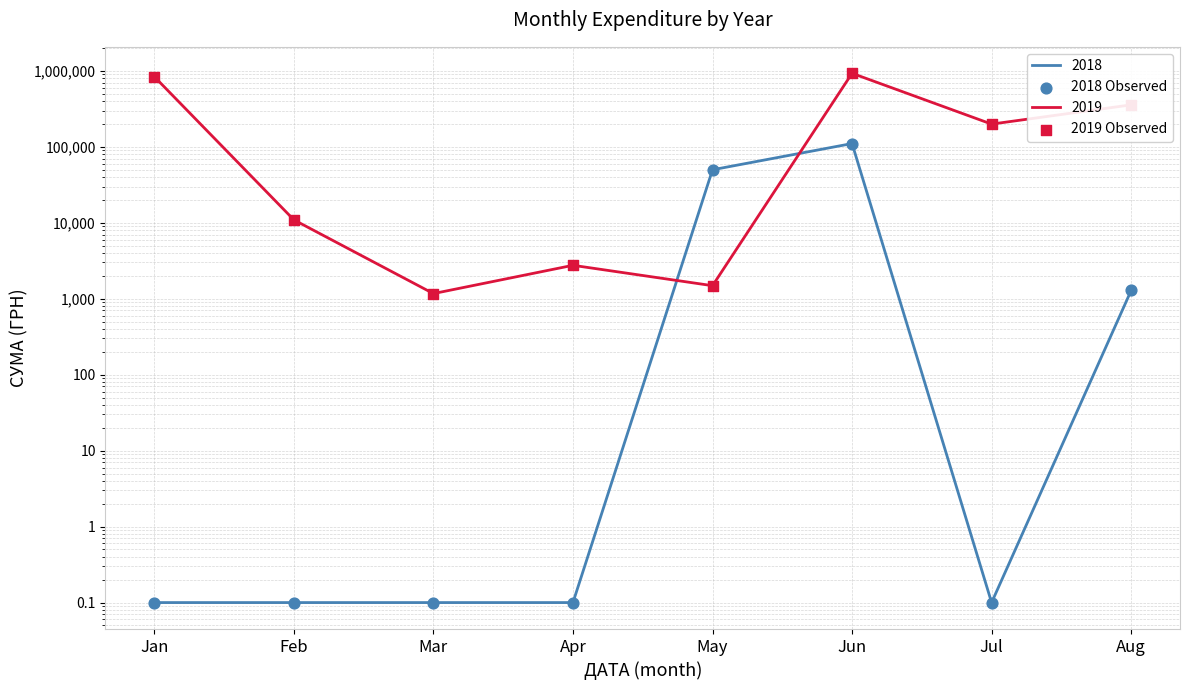

Which series reaches the maximum Y coordinate?

2019 Observed